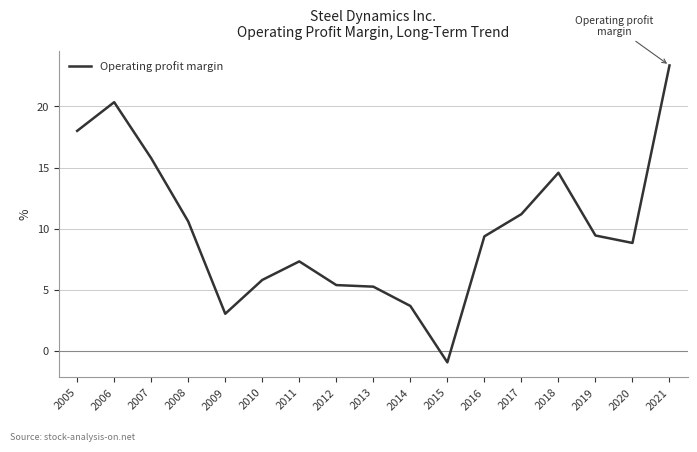

What is the difference between the values at 2021 and 2013?

18.1